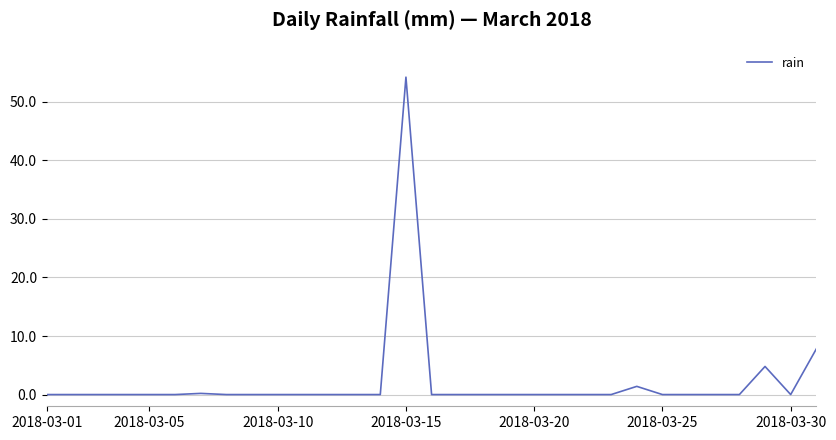

What is the difference between the maximum and minimum values?

54.2